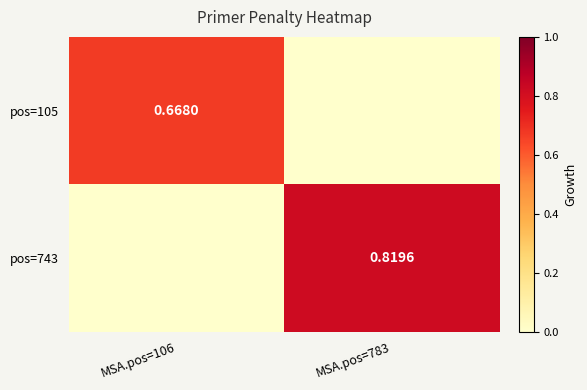

Is the value of pos=743 at MSA.pos=783 greater than the value of pos=105 at MSA.pos=106?

Yes